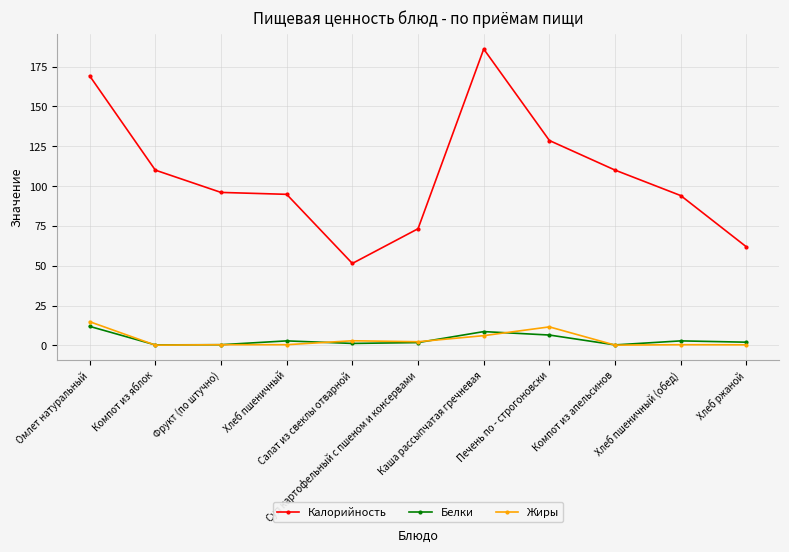

True or false: Калорийность and Белки intersect in this chart.

False